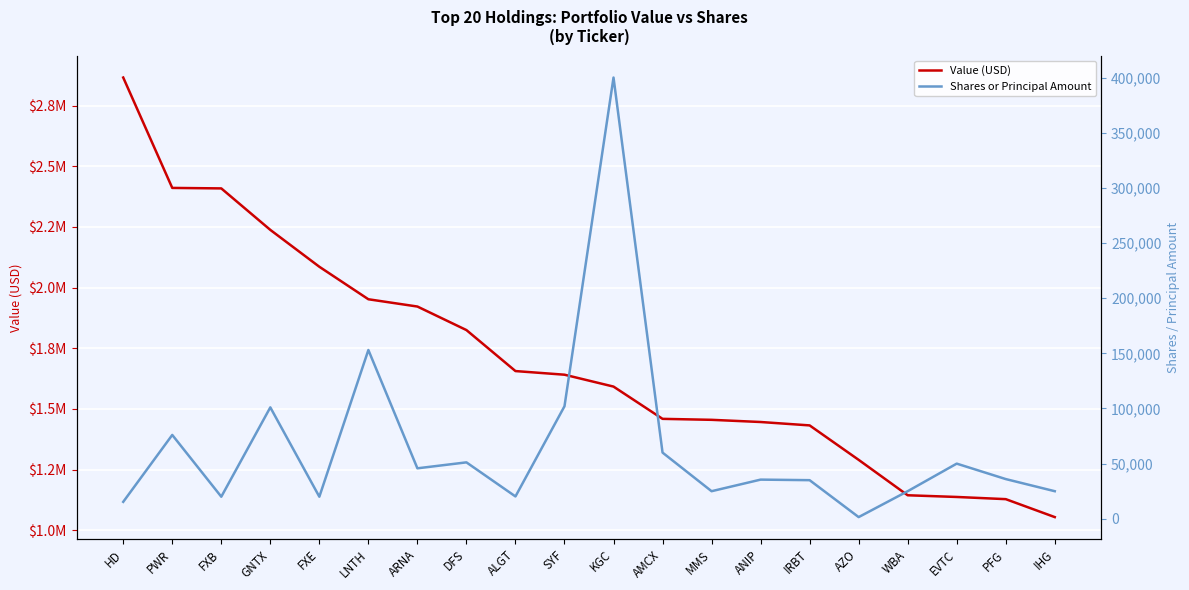

Reading left to right, extract all data points from this chart.

Value (USD): 2866000	2411000	2409000	2238000	2086000	1952000	1922000	1825000	1656000	1641000	1592000	1459000	1455000	1446000	1432000	1290000	1144000	1137000	1128000	1054000
Shares or Principal Amount: 15350	76000	20000	101000	20000	153000	45750	51150	20250	102000	400000	60000	25000	35500	35000	1525	25000	50000	36000	25000